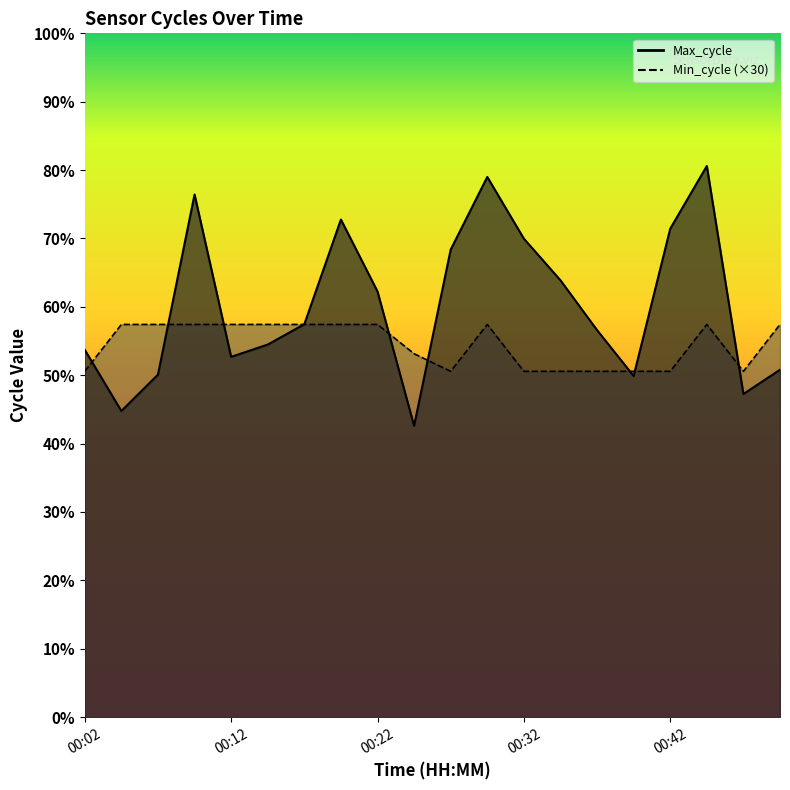

How many interior local valleys does the Max_cycle series have?

5